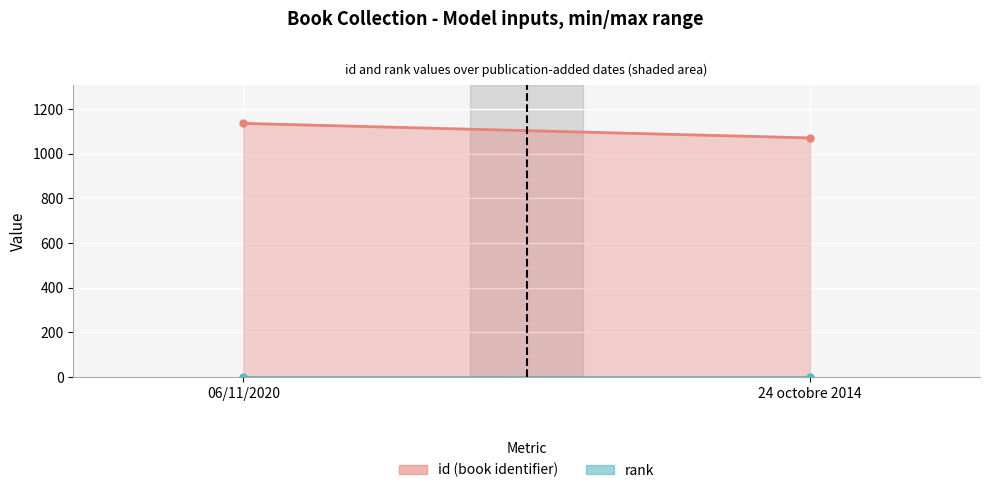

At which category is the sum across all series the highest?

06/11/2020